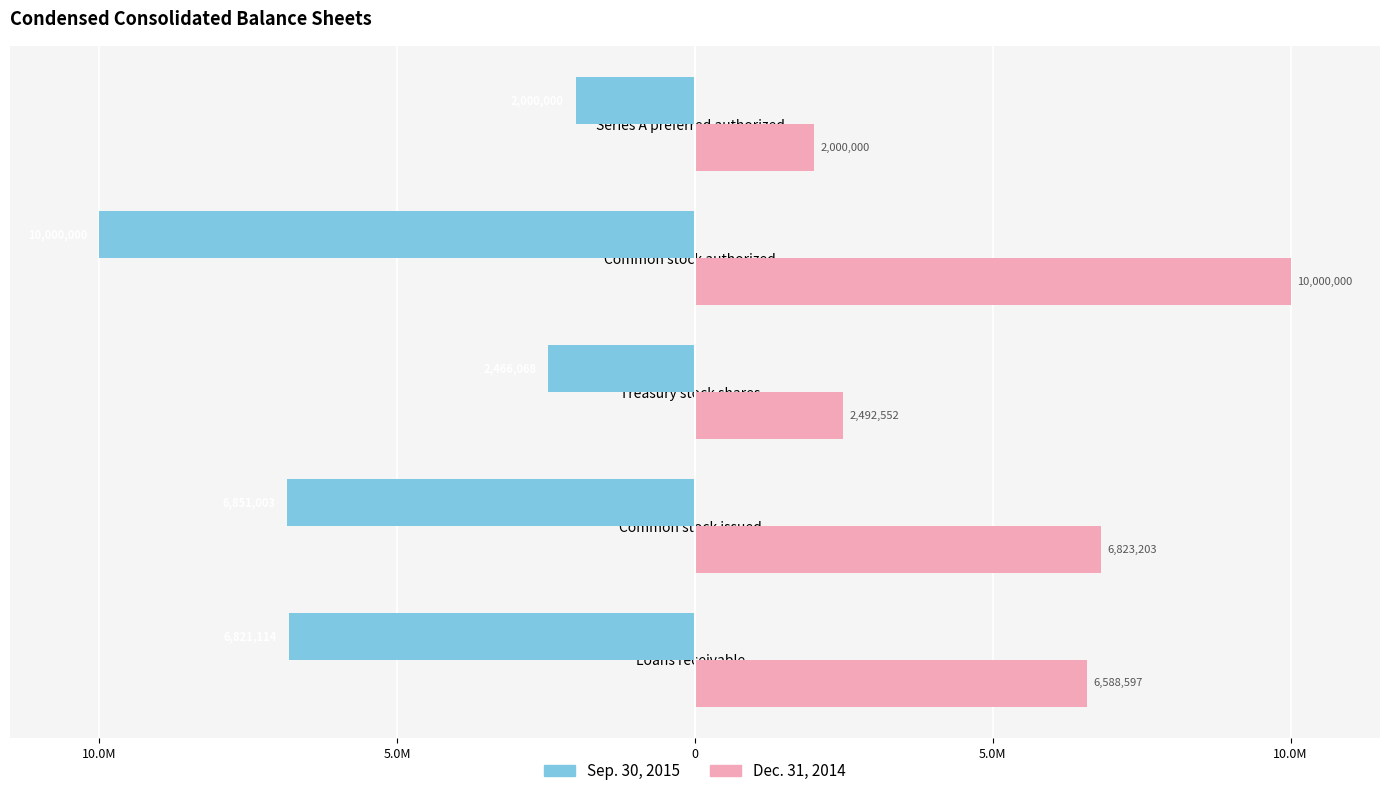

What are all the series names shown in the legend?

Sep. 30, 2015, Dec. 31, 2014